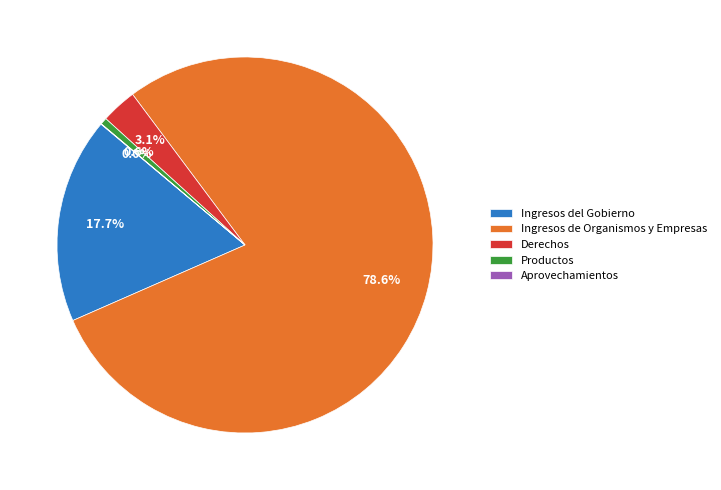

Which category has the biggest portion of the pie?

Ingresos de Organismos y Empresas